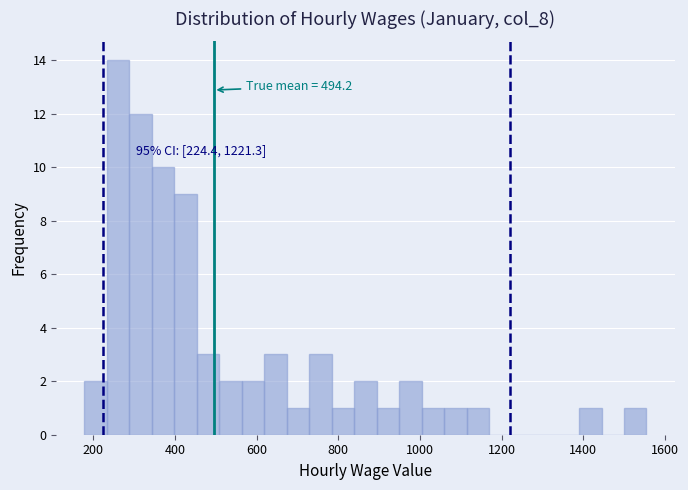

Around what value on the x-axis is the tallest bar? Give the approximate position of its centre, as read against the axis.

260